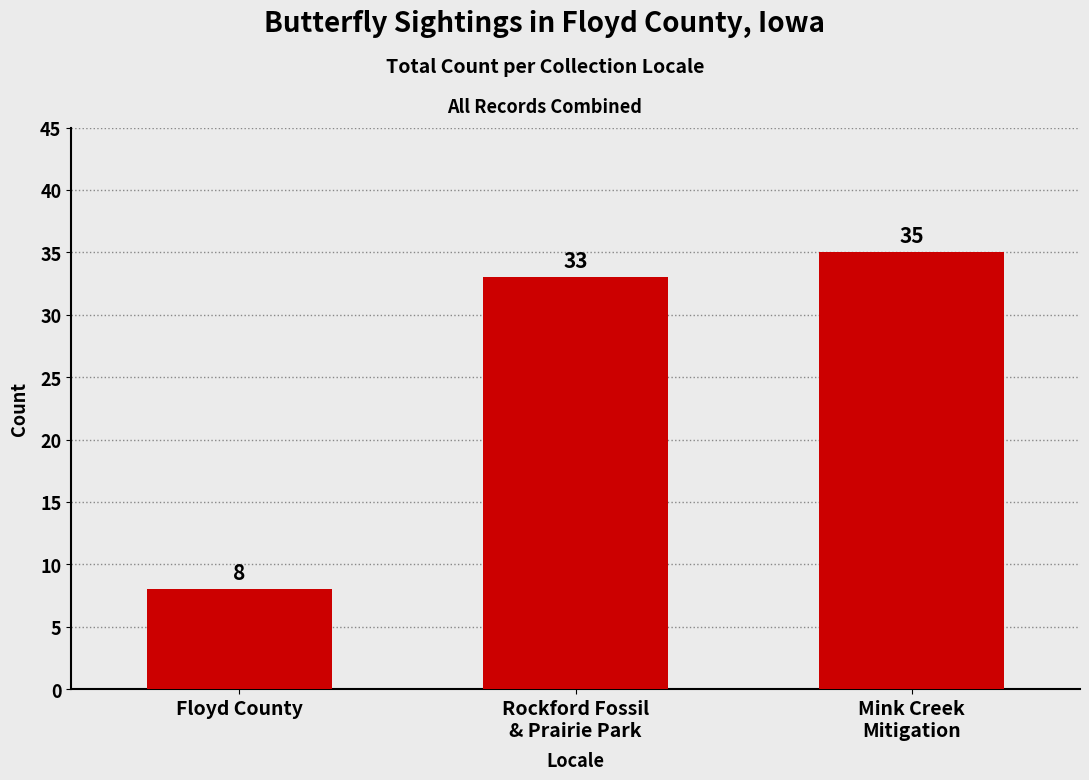

What is the difference between the maximum and minimum values?

27